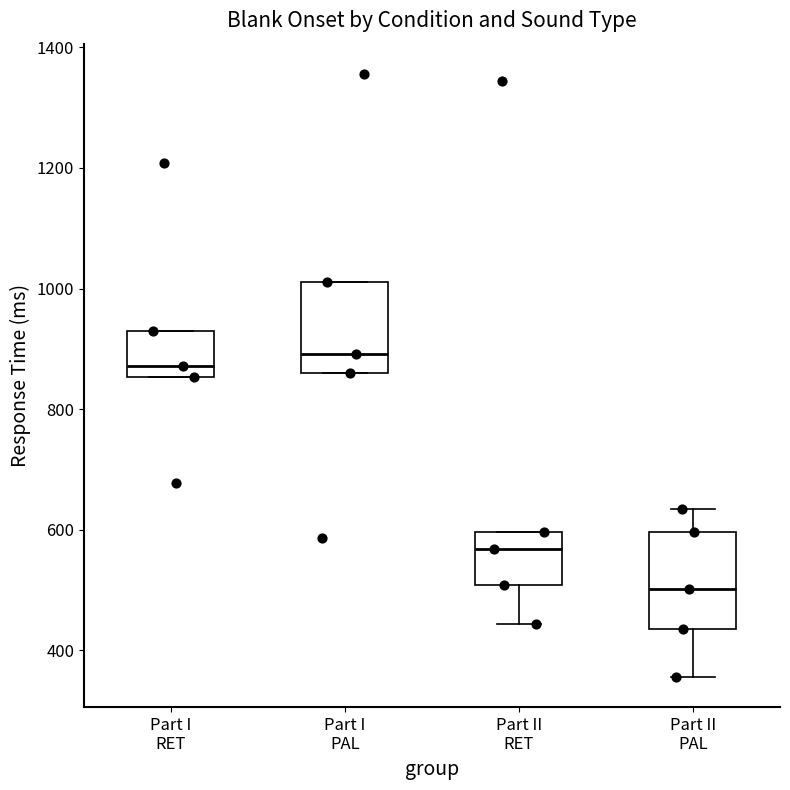

Reading left to right, transcribe this box plot: for each box, give where its median line is, the range the box spans, and where its two whiskers end, as read against the y-axis. The values are not printed on the chart, so give them approximately, as read against the axis.

Part I RET: median 880, box 860 to 920, whiskers 860 to 920
Part I PAL: median 900, box 860 to 1020, whiskers 860 to 1020
Part II RET: median 560, box 500 to 600, whiskers 440 to 600
Part II PAL: median 500, box 440 to 600, whiskers 360 to 640